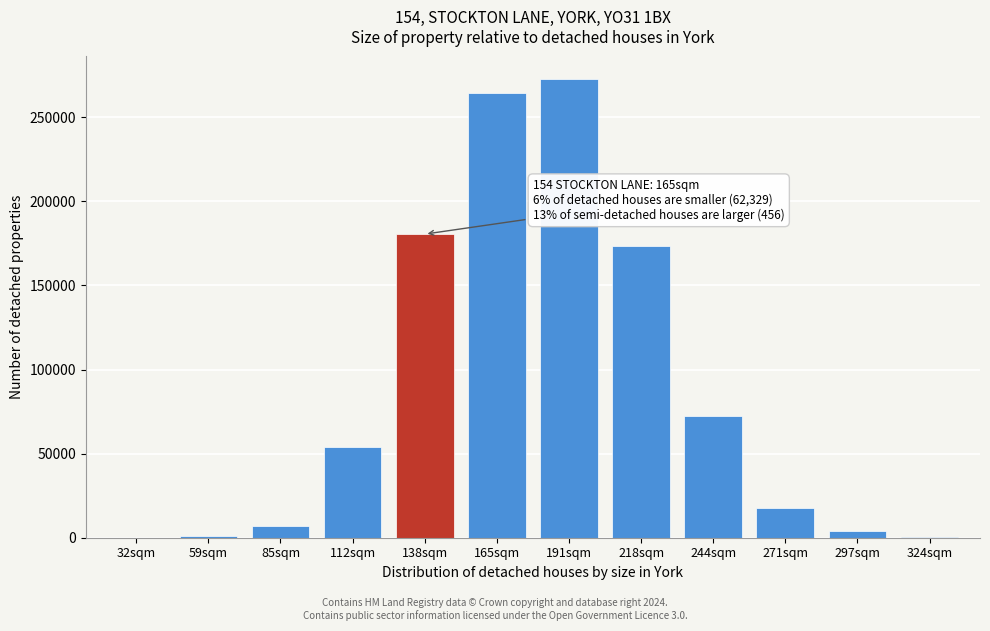

What is the maximum value shown in the chart?

272505